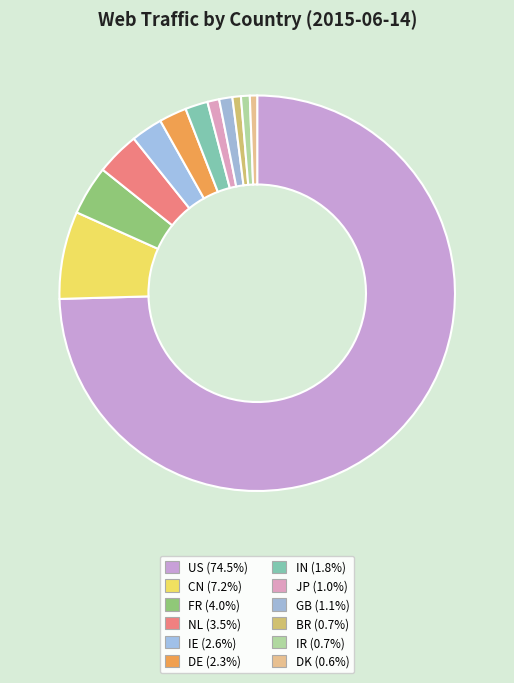

Is it true that DK is 12% of the pie?

False